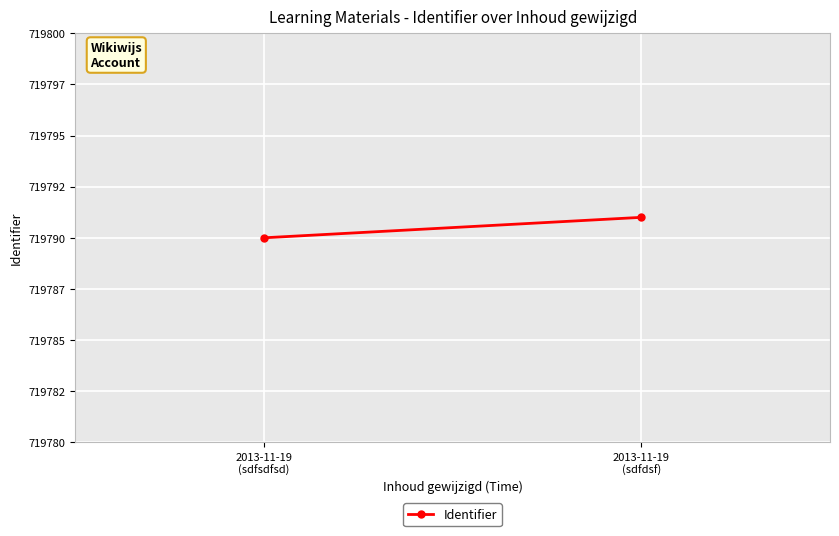

What is the difference between the maximum and minimum values?

1